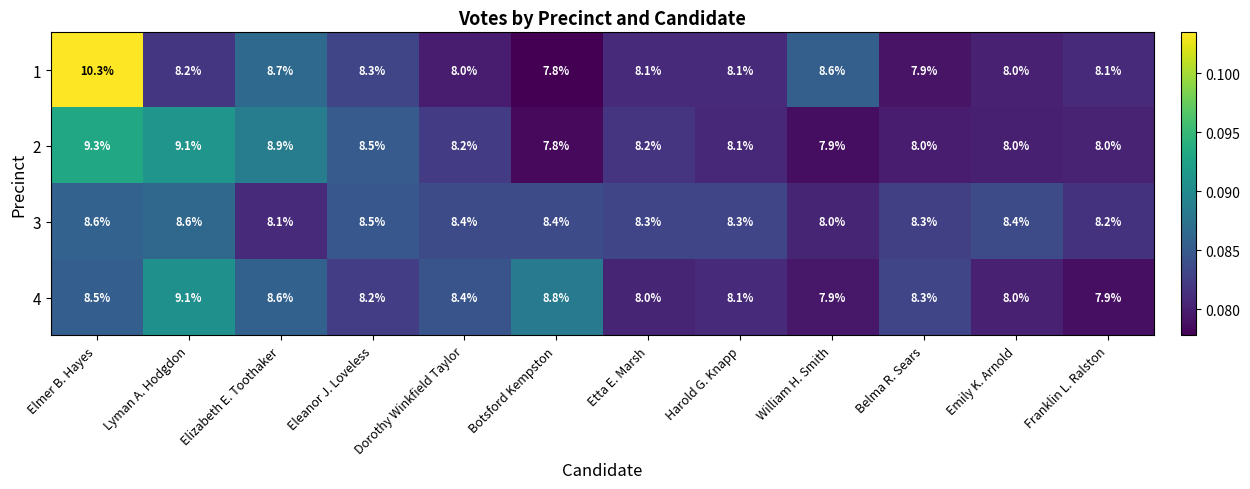

What is the difference between the highest and lowest values at Emily K. Arnold?

0.4